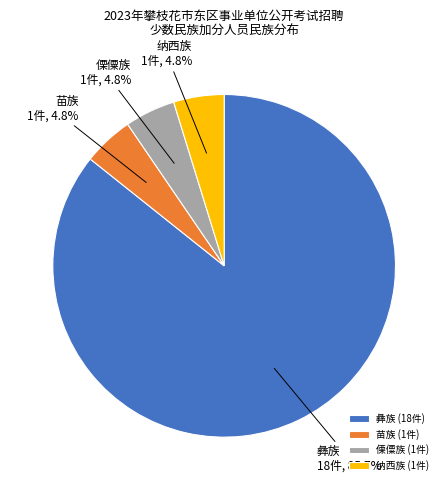

Does any single category account for the majority?

Yes